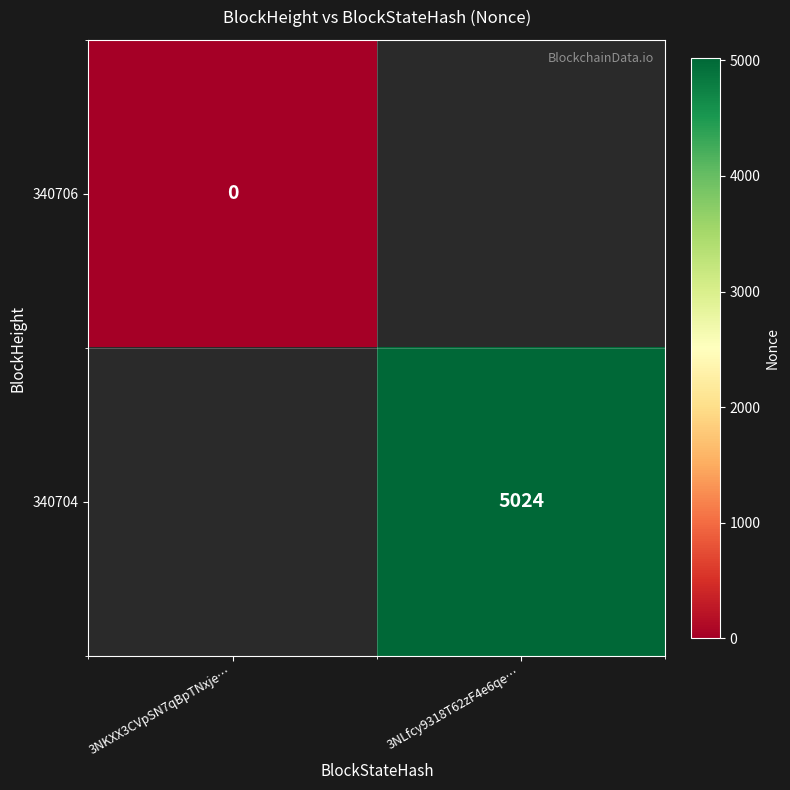

True or false: 340704 has a value of 5024 at 3NLfcy9318T62zF4e6qe….

True